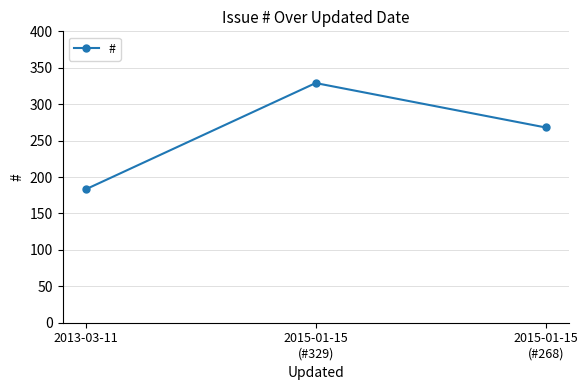

List the labels in order of value, smallest first.

2013-03-11, 2015-01-15
(#268), 2015-01-15
(#329)